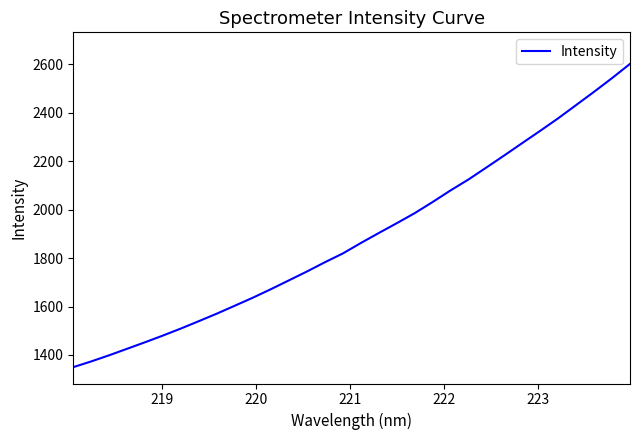

What is the greatest value displayed?

2601.0